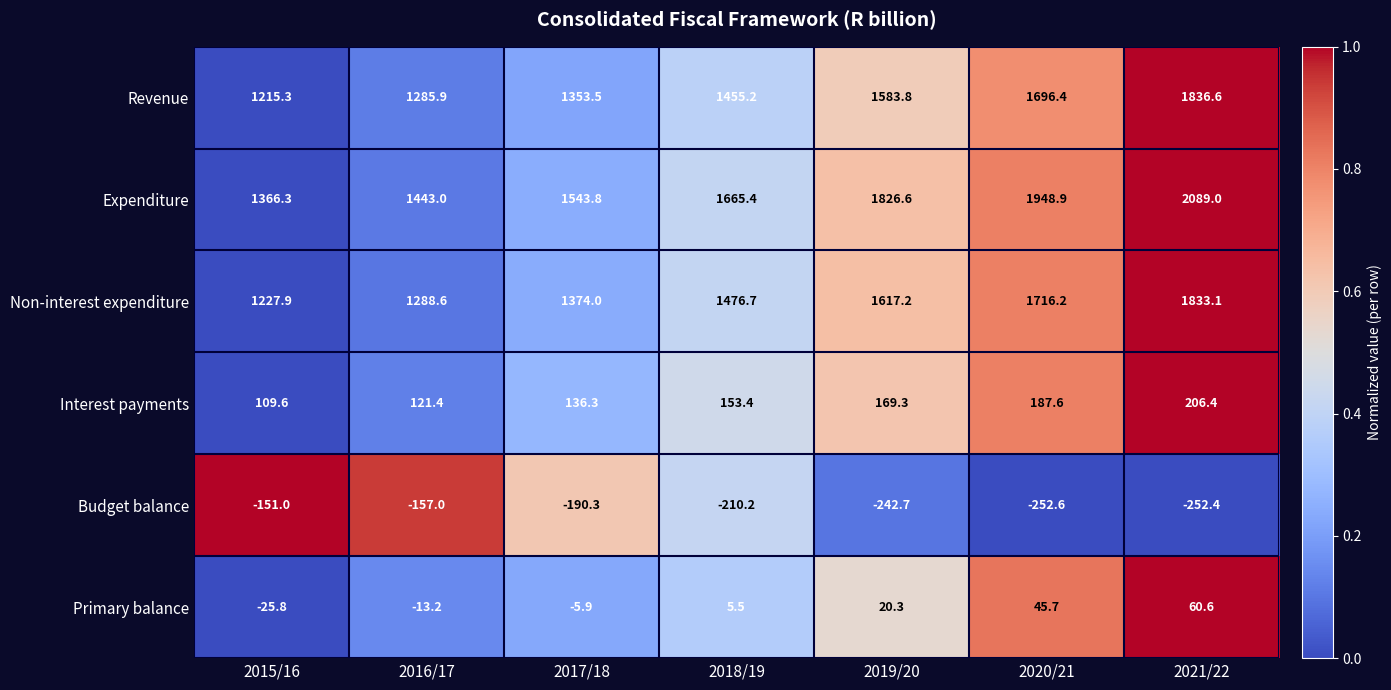

Where does the Expenditure series first go above 1665?

2018/19